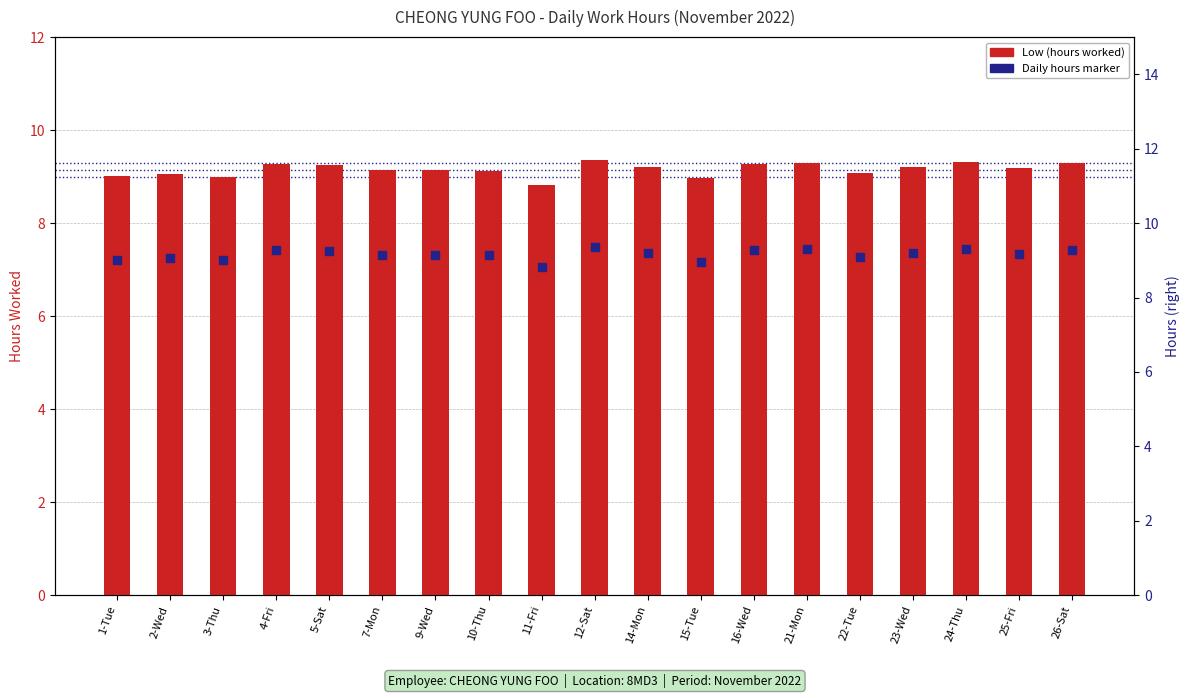

Which series has the largest total across all categories?

Low (hours)